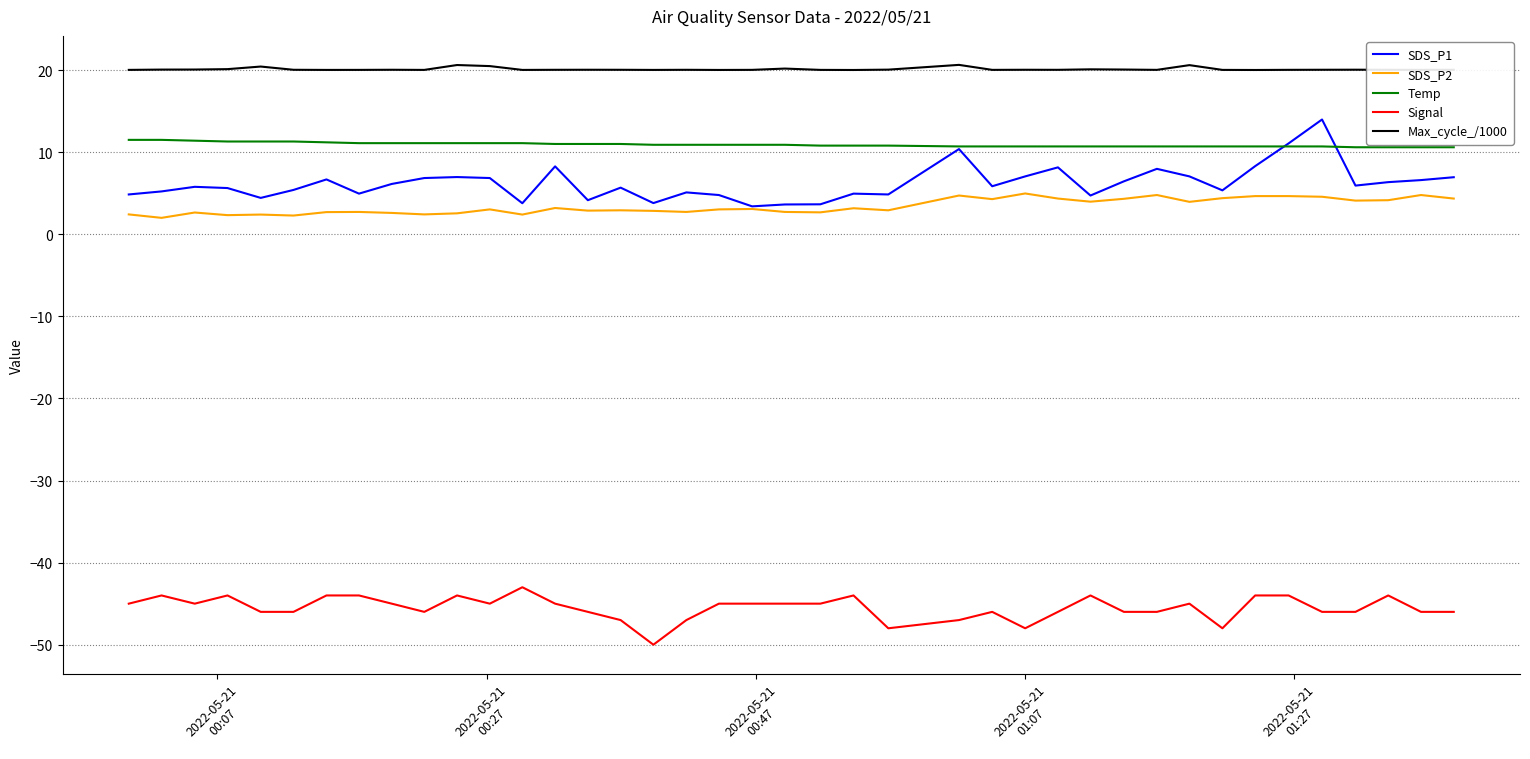

True or false: Temp and SDS_P2 intersect in this chart.

False